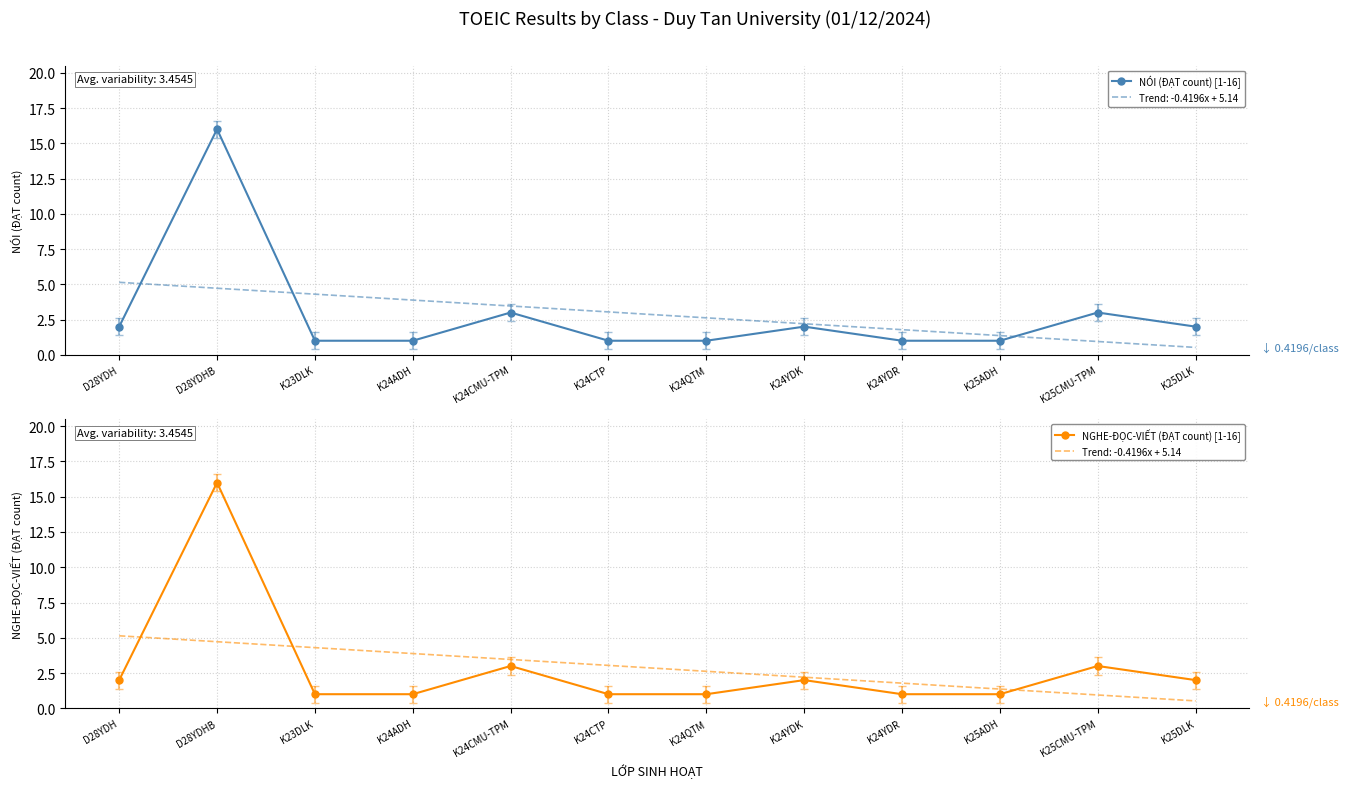

True or false: NÓI (ĐẠT count) [1-16] and NGHE-ĐỌC-VIẾT (ĐẠT count) [1-16] intersect in this chart.

False